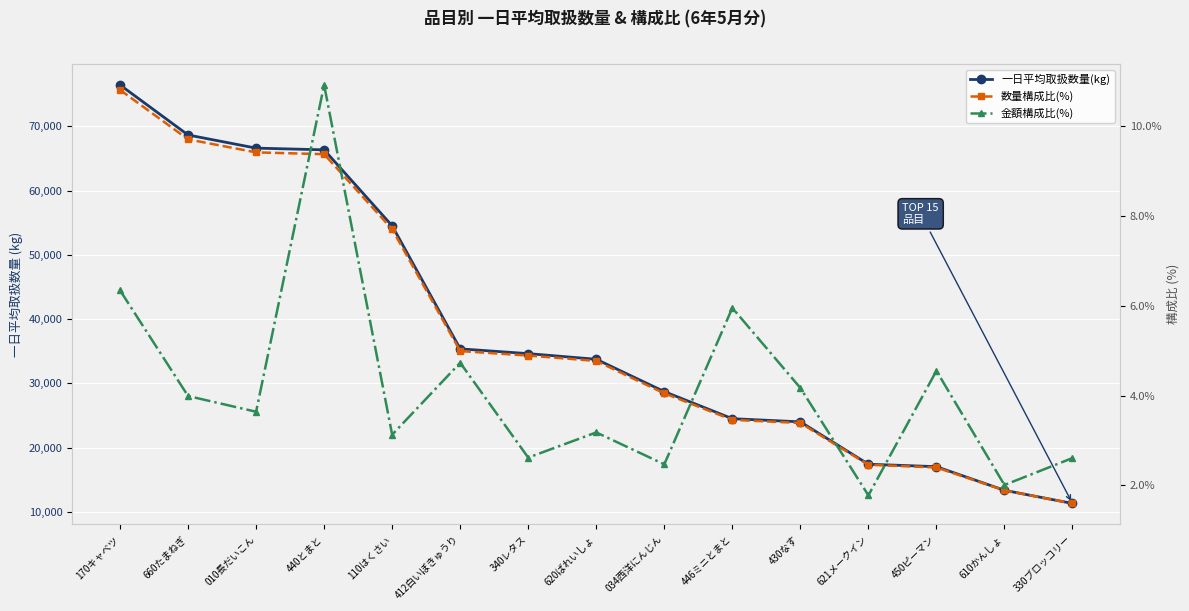

What is the label of the 8th point from the left?

620ばれいしょ